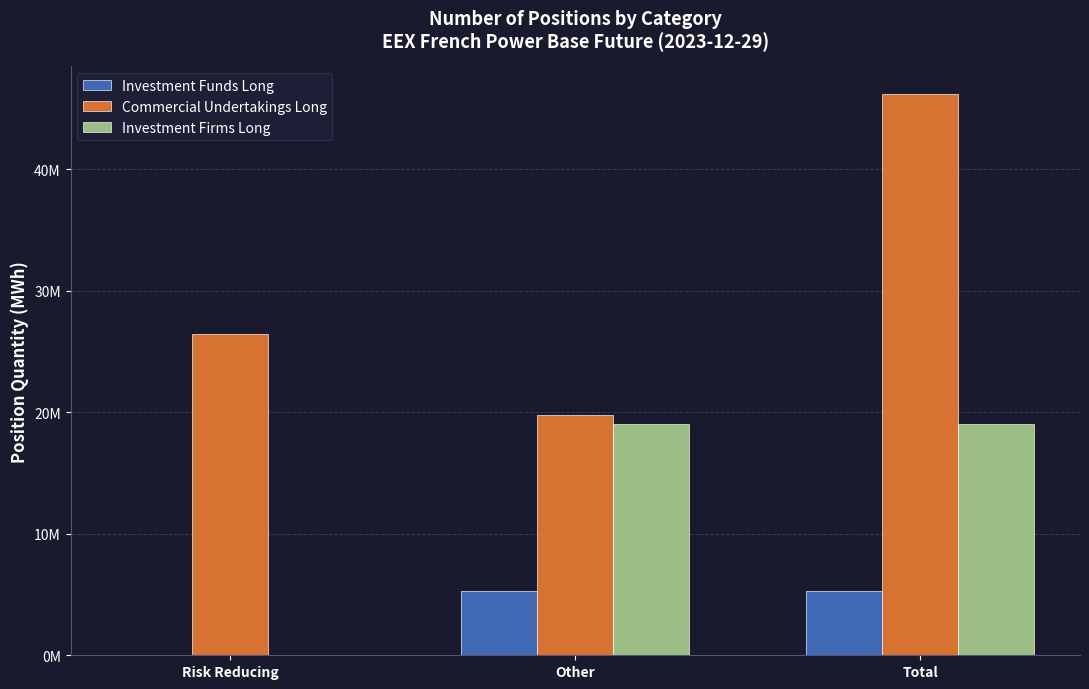

Count the Investment Firms Long values in the range 0 to 19011308.

3